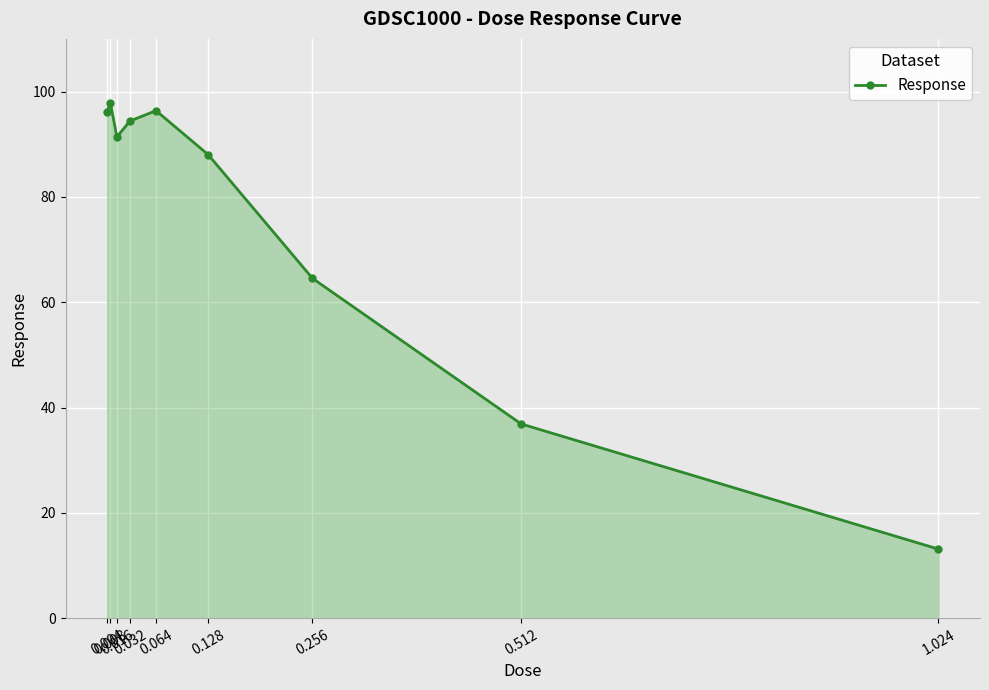

What is the value of the 9th point from the left?

13.1